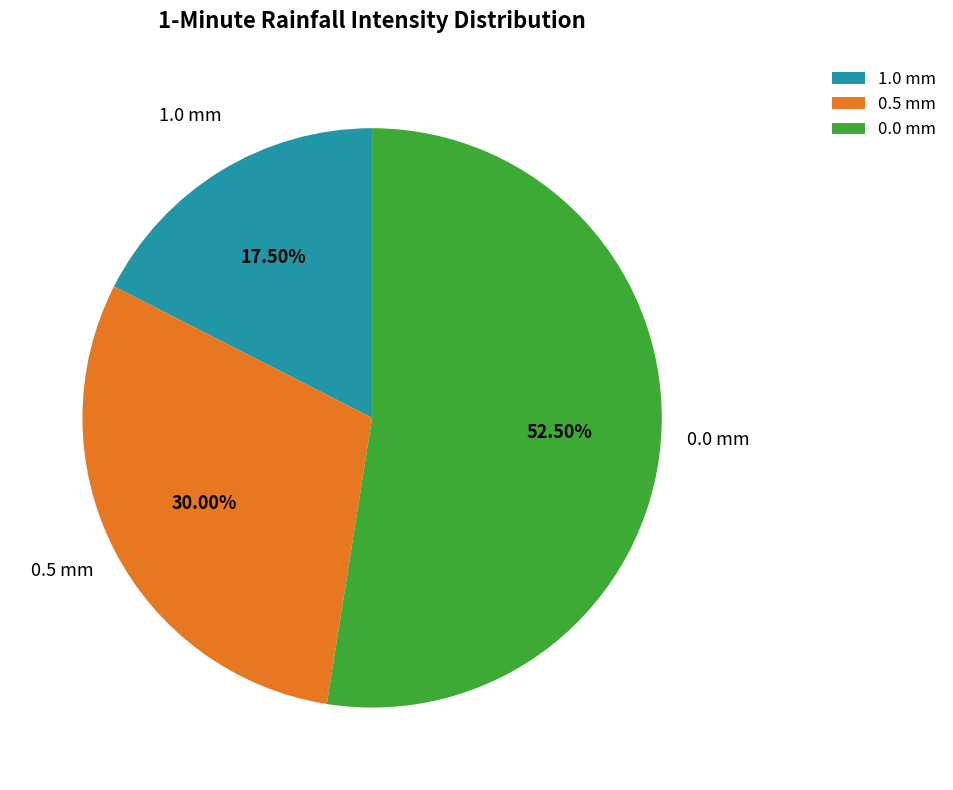

What is the majority slice?

0.0 mm